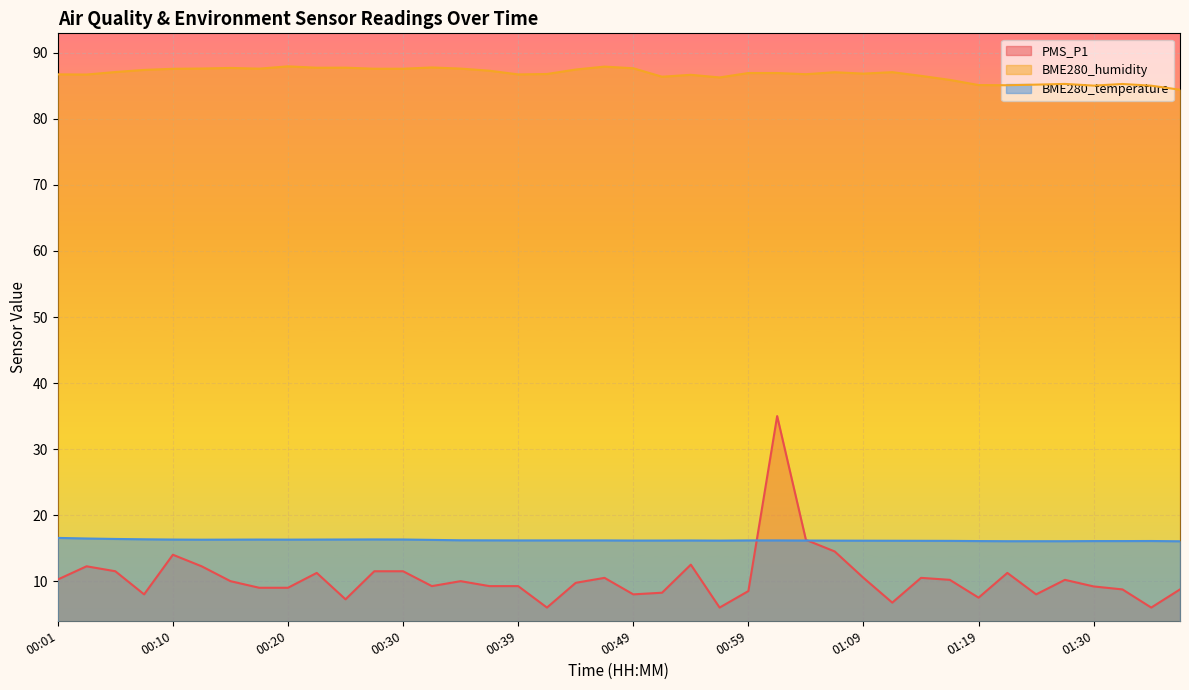

What is the sum of all BME280_humidity values?

3470.5